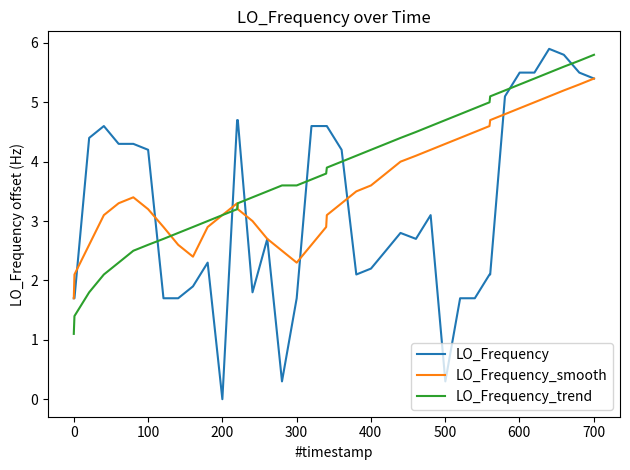

Rank the series by their average value, from lowest to highest.

LO_Frequency, LO_Frequency_smooth, LO_Frequency_trend